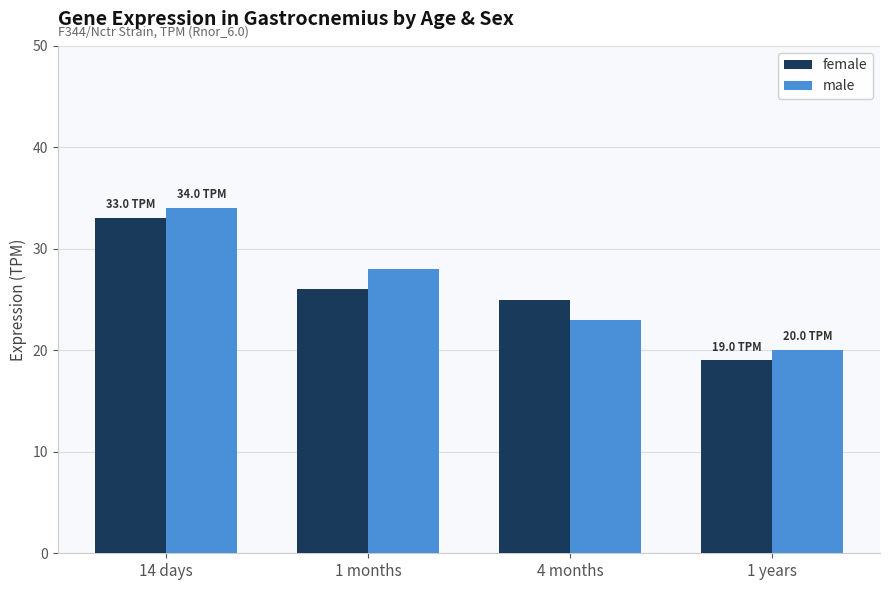

What is the highest value of the female series?

33